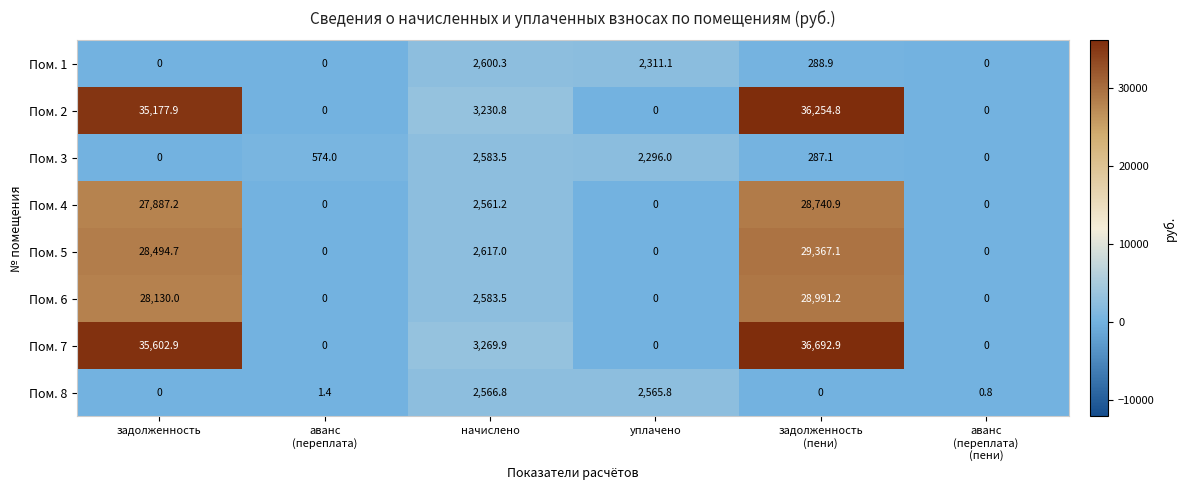

What is the maximum value for Пом. 2?

36254.8